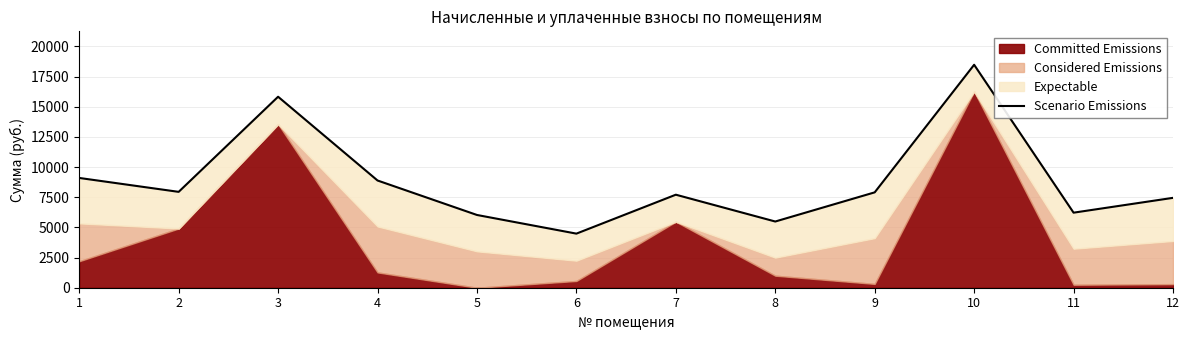

List the labels in order of value, smallest first.

6, 8, 5, 11, 12, 7, 9, 2, 4, 1, 3, 10